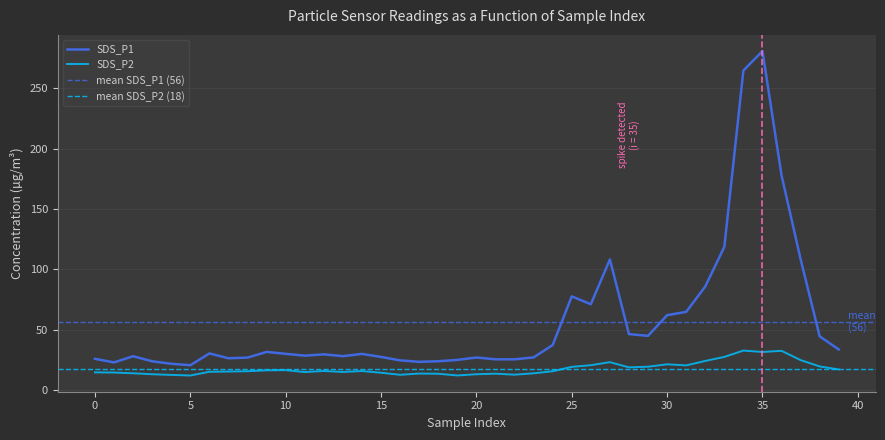

True or false: SDS_P2 and SDS_P1 intersect in this chart.

False